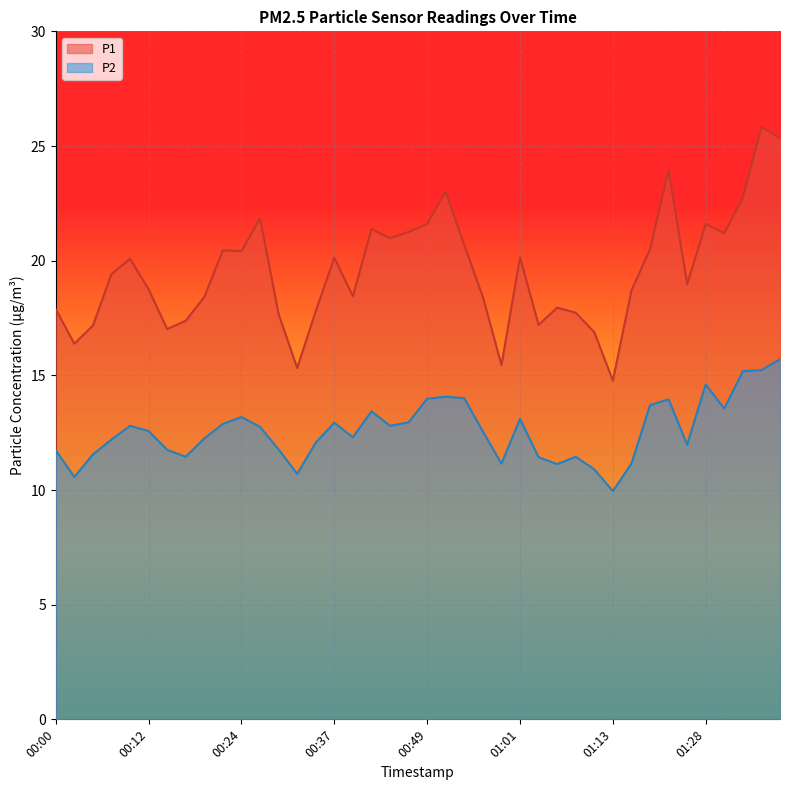

How many lines are shown in the chart?

2